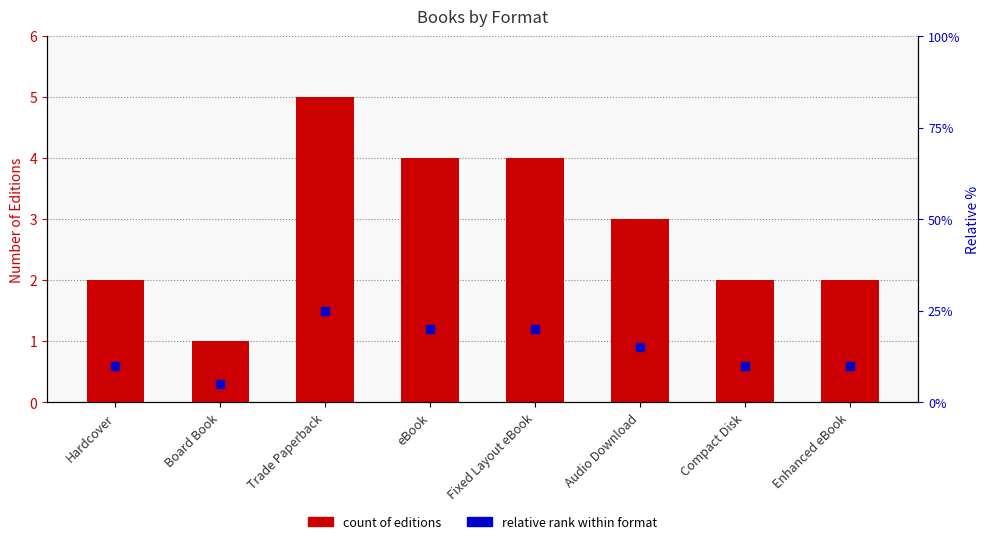

What is the total value across all series at Trade Paperback?

6.5